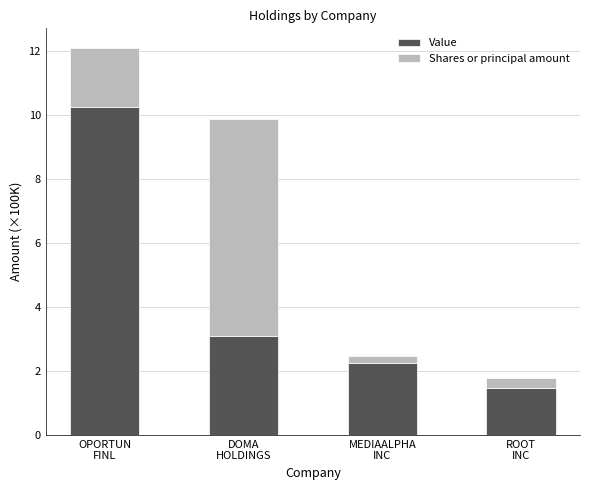

How many bars are there in total?

4